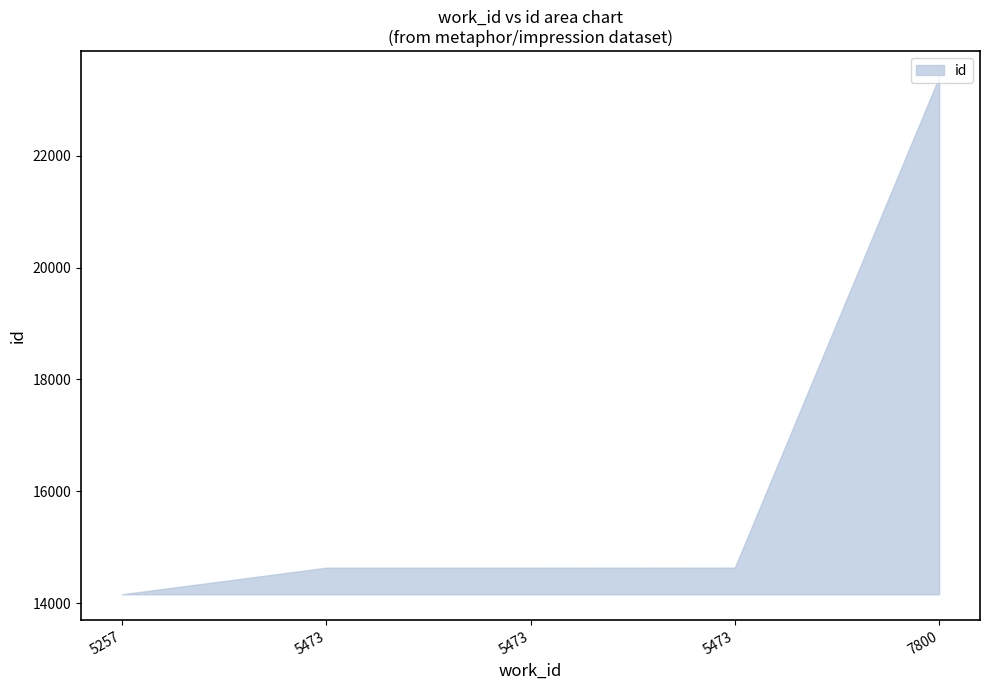

At which label does the data first exceed 14634?

5473